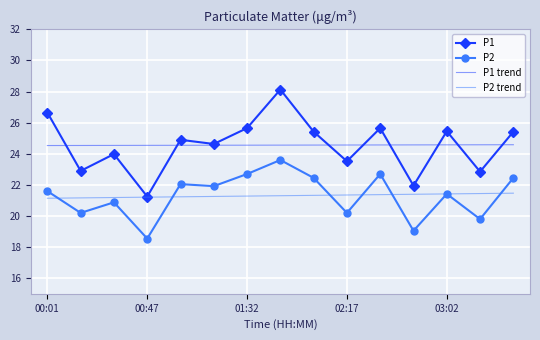

What is the maximum value shown in the chart?

28.1